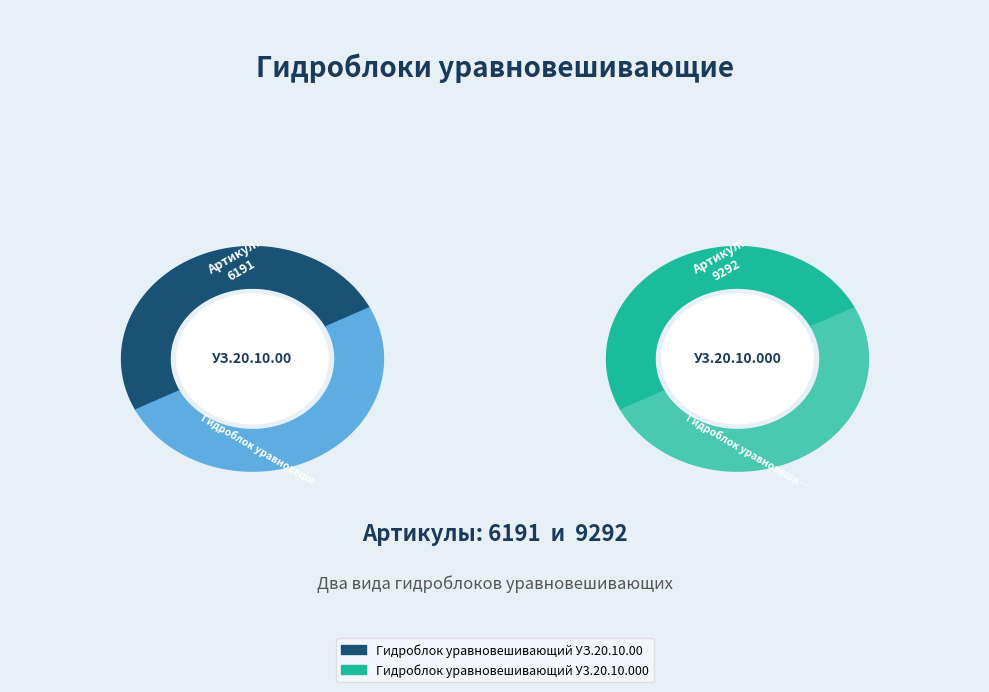

Which slice is the largest?

Гидроблок уравновешивающий У3.20.10.000